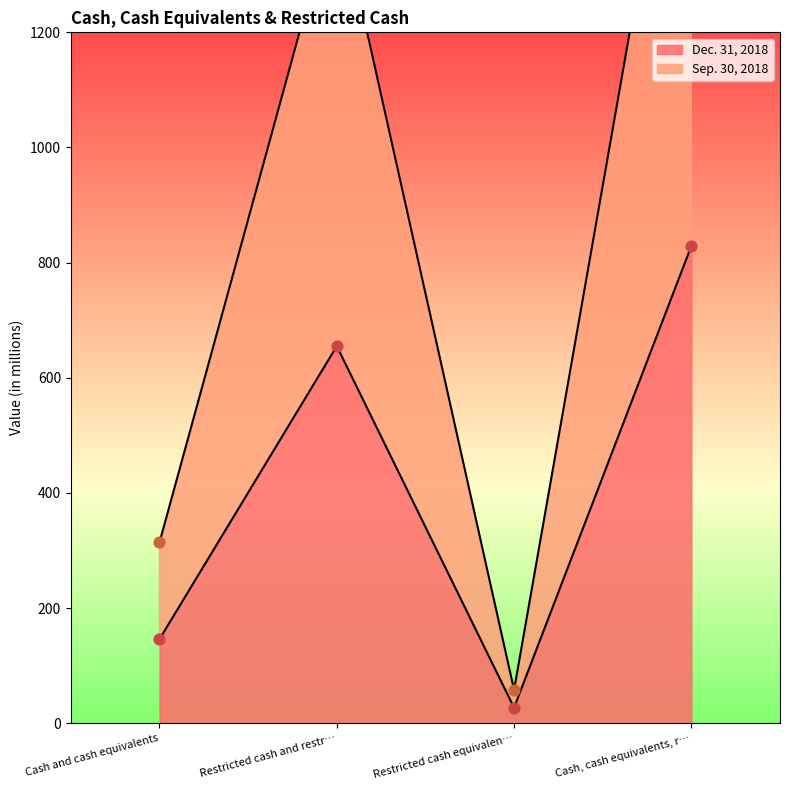

True or false: Dec. 31, 2018 has a value of 655 at Restricted cash and restr….

True